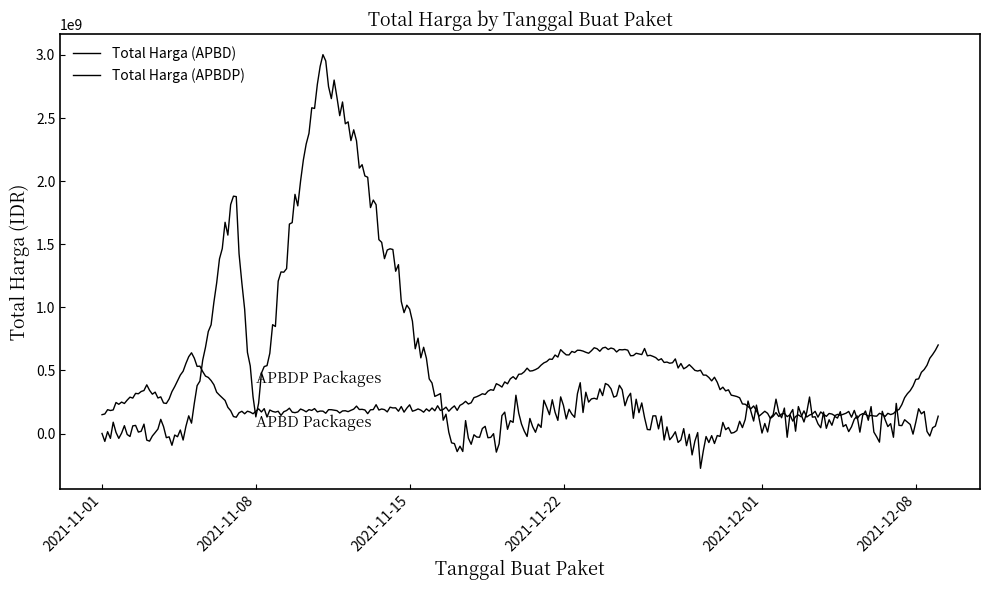

How many lines are shown in the chart?

2